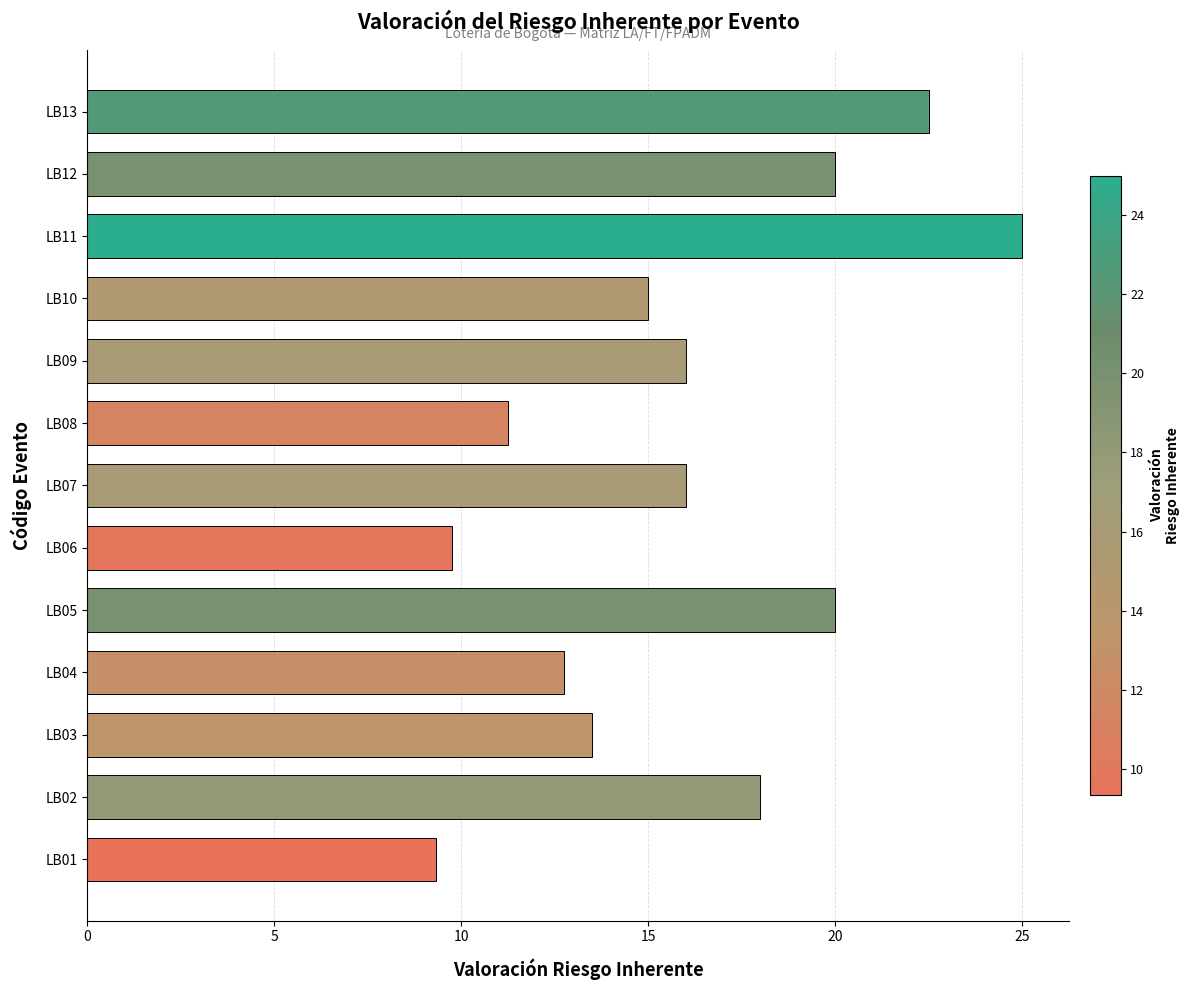

What is the approximate value at LB04?

12.8